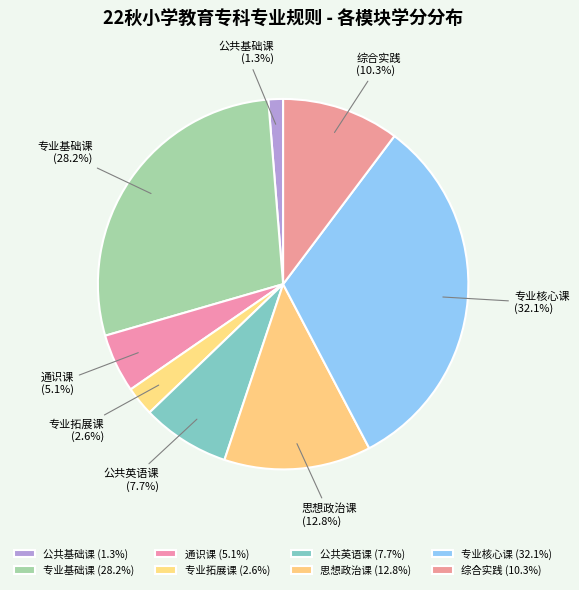

Is it true that 专业核心课 is 19% of the pie?

False